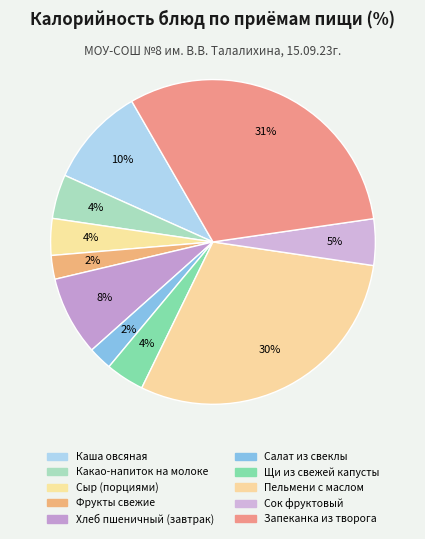

Is Сок фруктовый the majority of the pie?

No